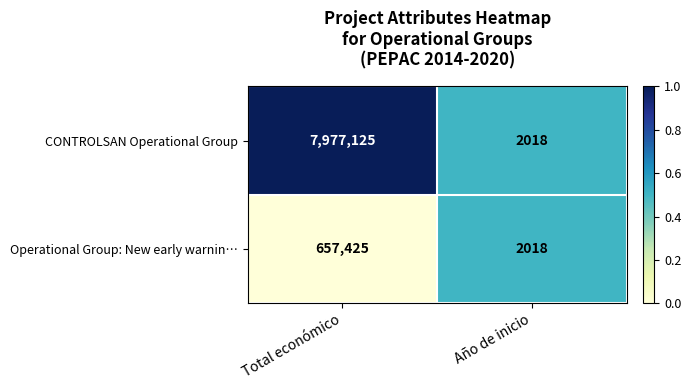

What is the sum of the CONTROLSAN Operational Group values at Total económico and Año de inicio?

7979143